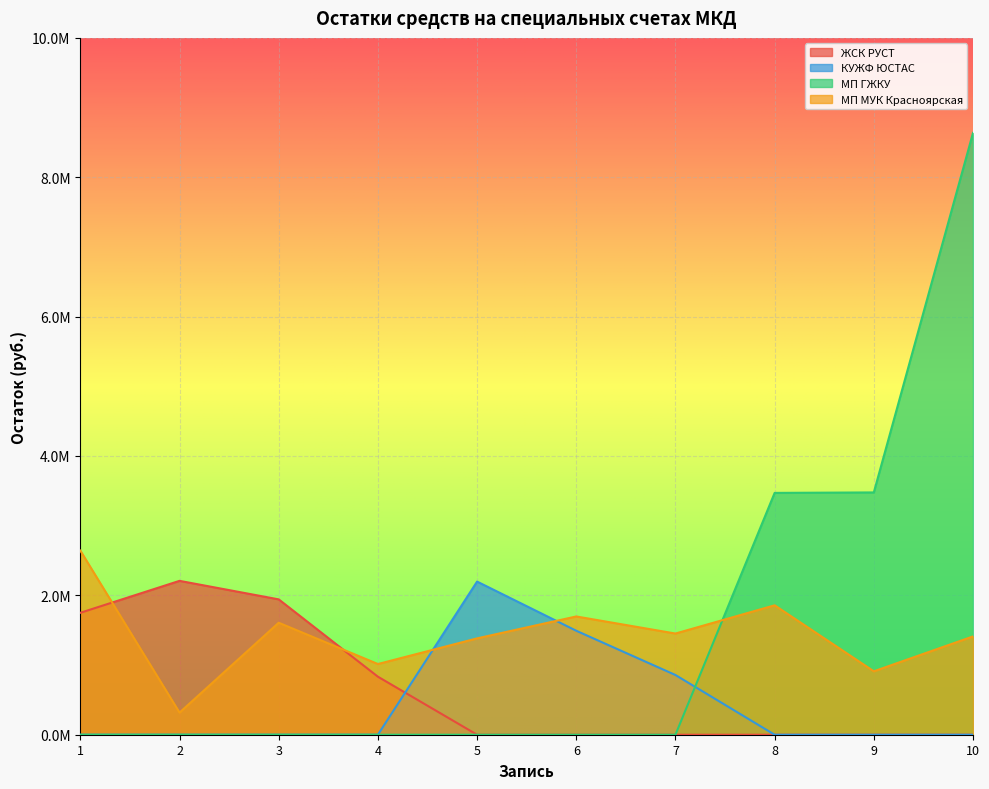

Which series has the largest total across all categories?

МП ГЖКУ